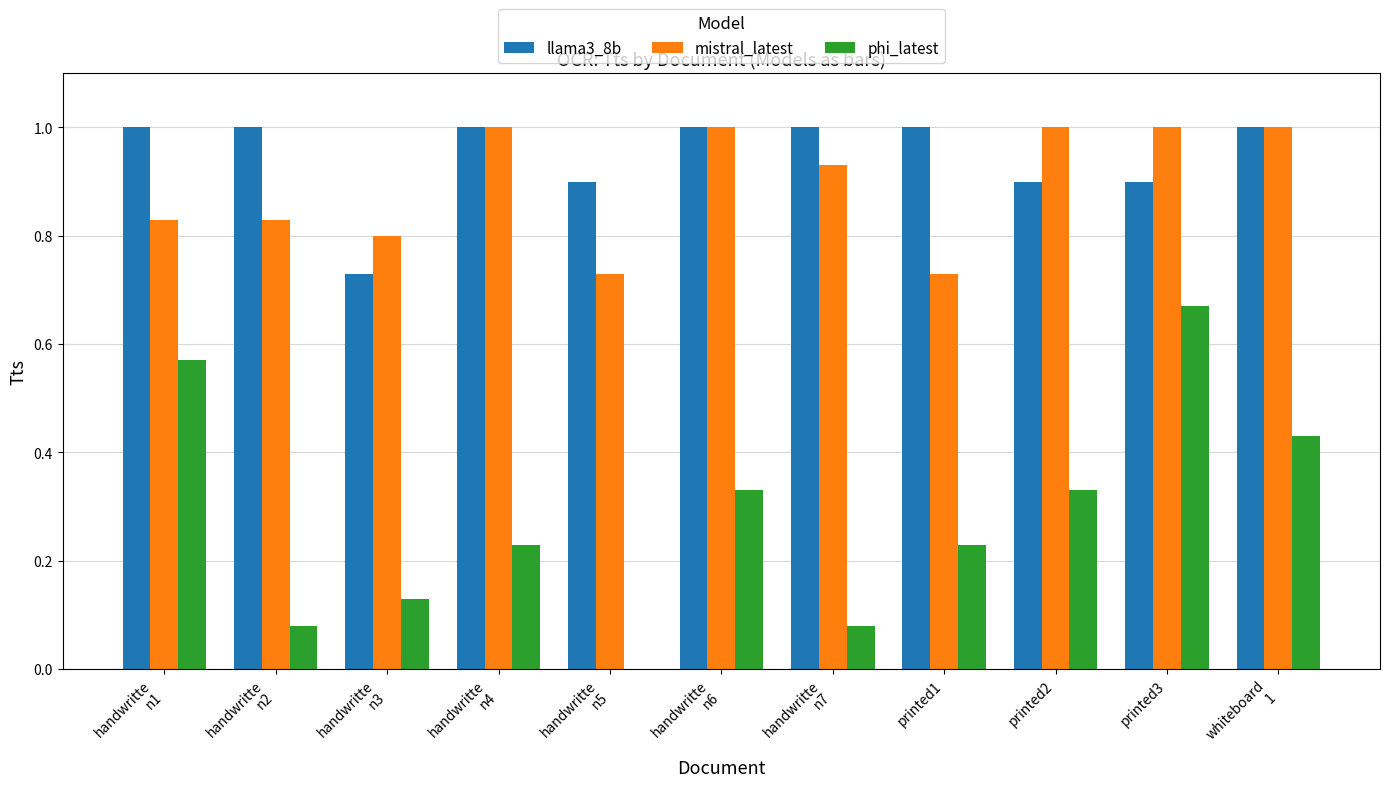

What is the sum of all llama3_8b values?

10.4